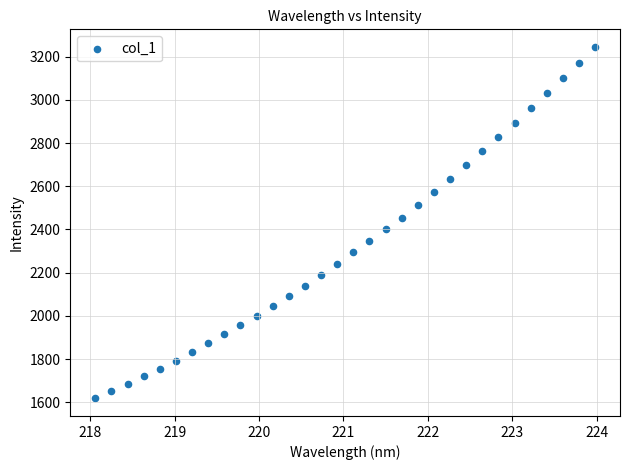

What is the range of Y values (max minus min)?

1626.0